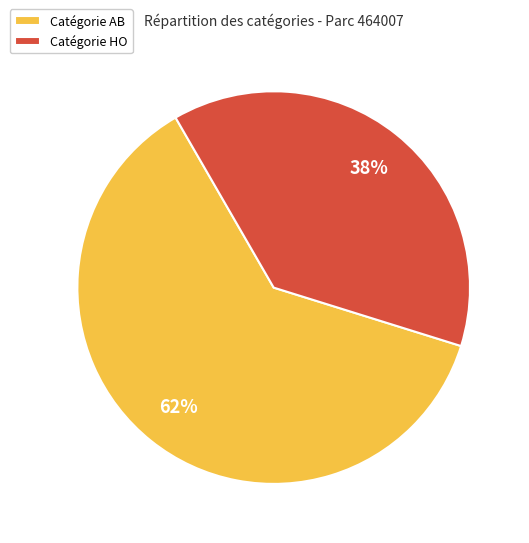

Between Catégorie HO and Catégorie AB, which is larger?

Catégorie AB